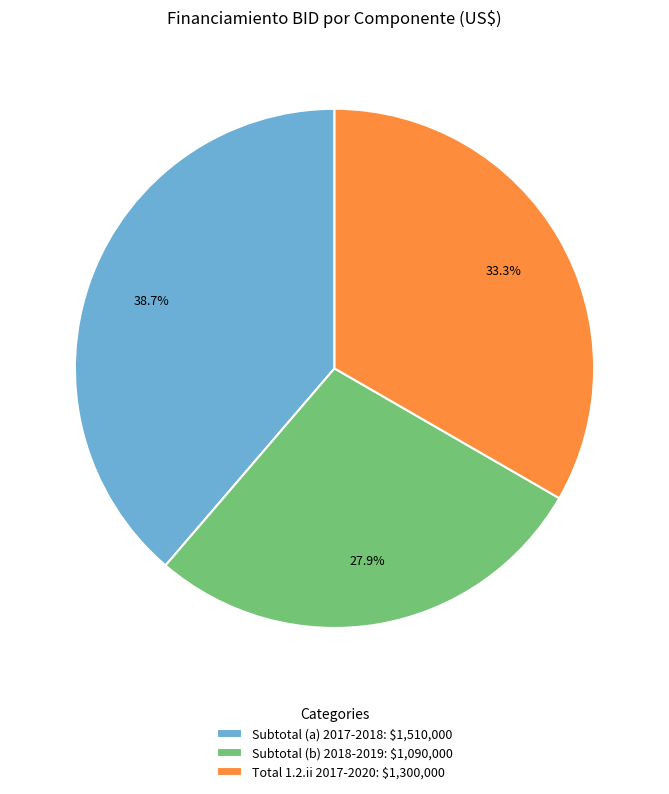

How much of the chart is everything except Subtotal (b) 2018-2019: $1,090,000?

72.1%